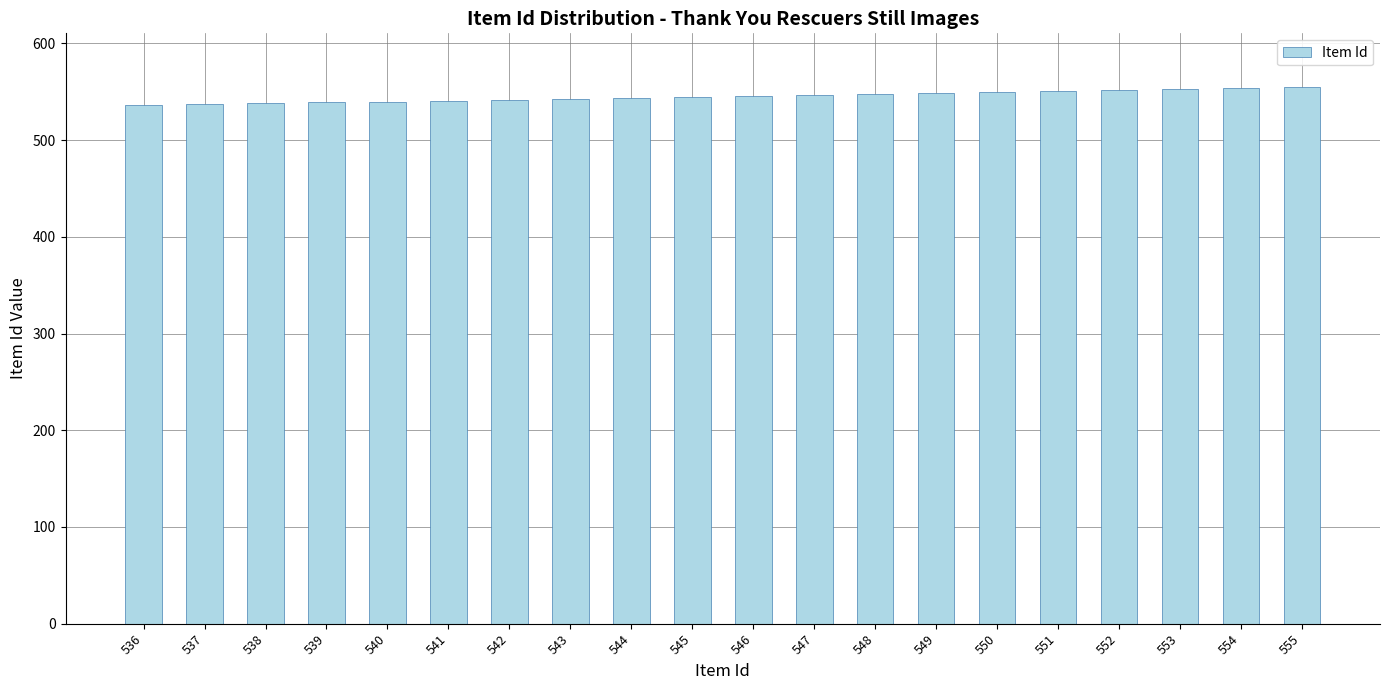

The value at 544 is 544. True or false?

True